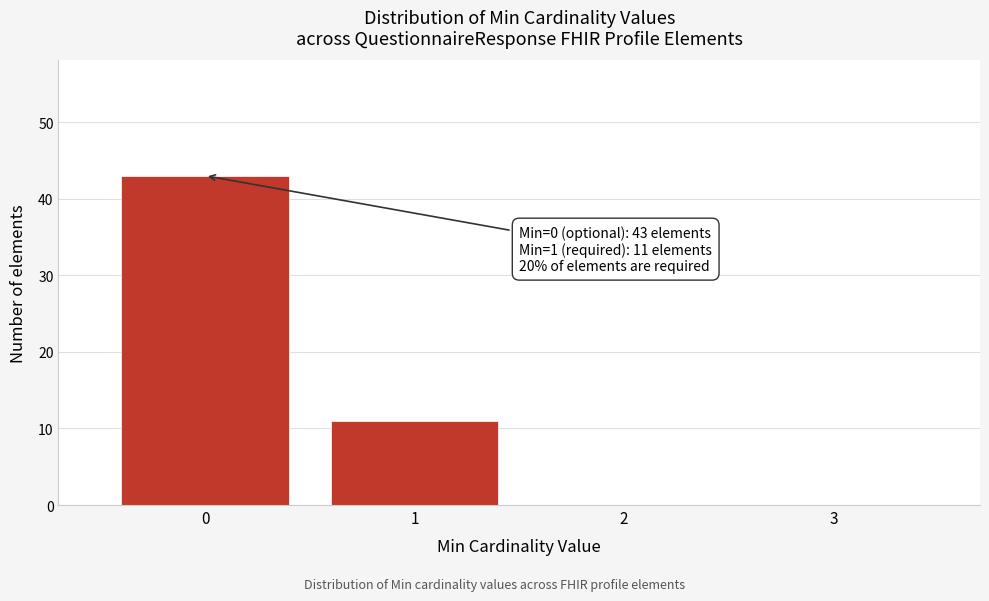

Reading left to right, extract all data points from this chart.

0=43	1=11	2=0	3=0